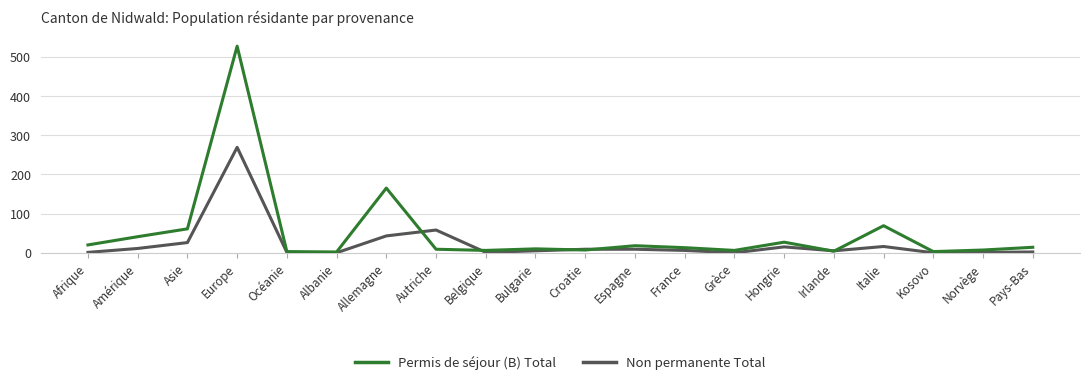

Between Afrique and Irlande, which series saw the biggest shift?

Permis de séjour (B) Total